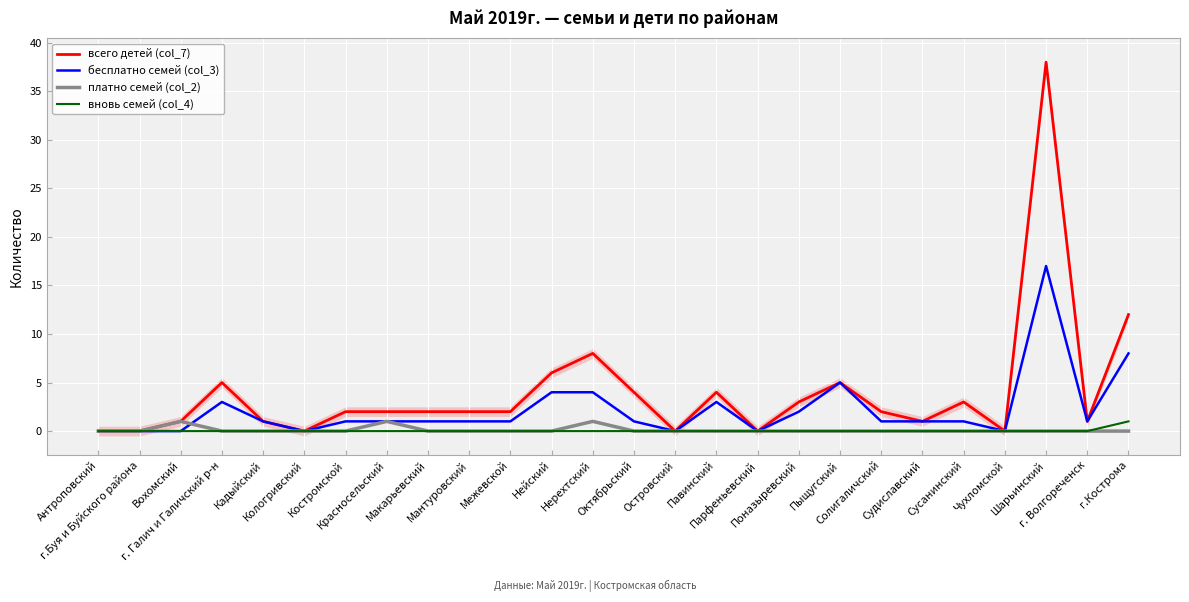

At which label is всего детей (col_7) closest to 19?

г.Кострома